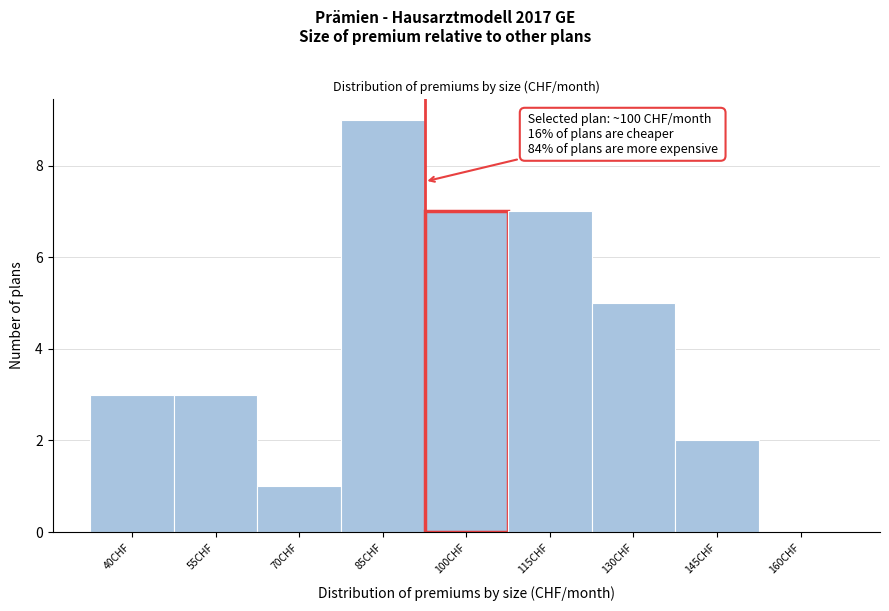

Reading left to right, transcribe all the data shown in this chart.

40CHF=3	55CHF=3	70CHF=1	85CHF=9	100CHF=7	115CHF=7	130CHF=5	145CHF=2	160CHF=0